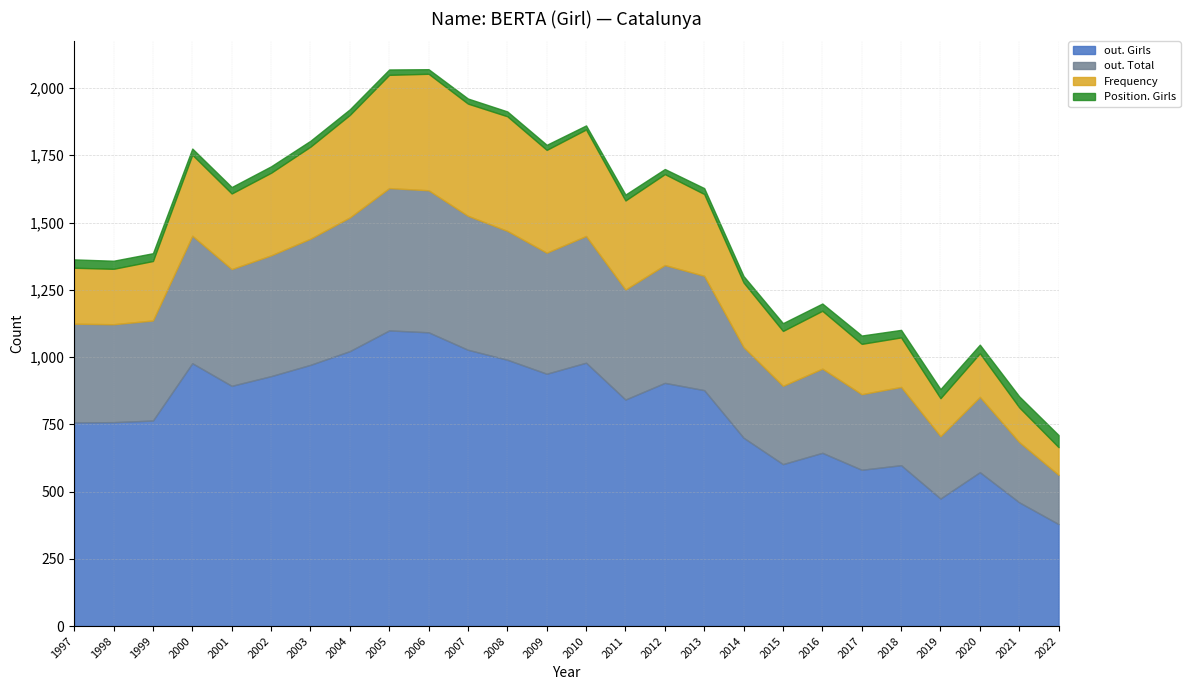

What is the minimum value shown in the chart?

15